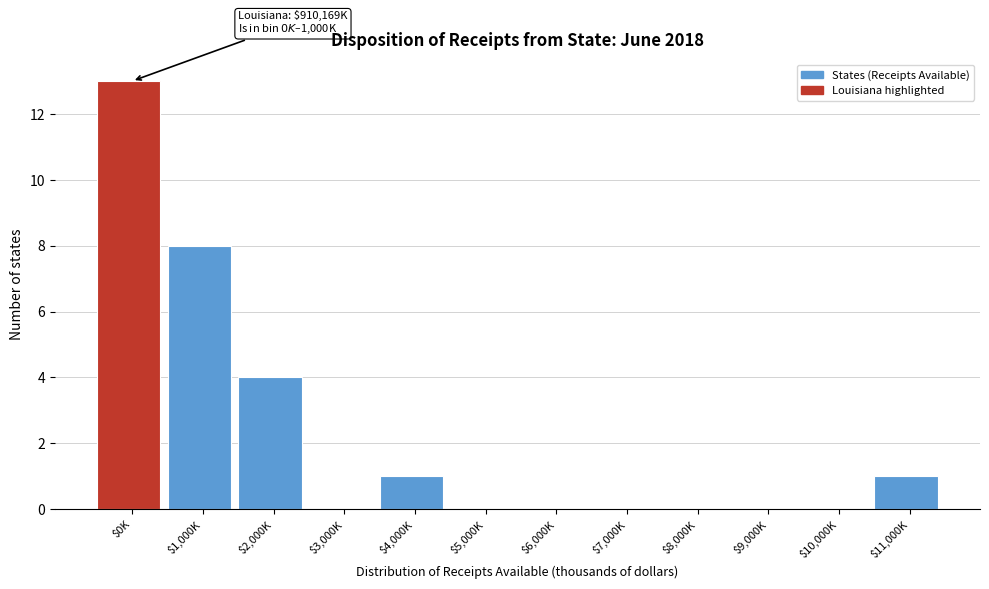

What is the sum of all values?

27